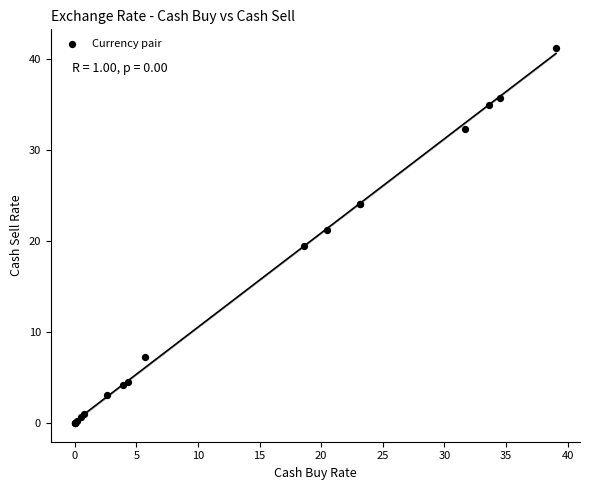

What Y value in the scatter plot is closest to 20?

19.5